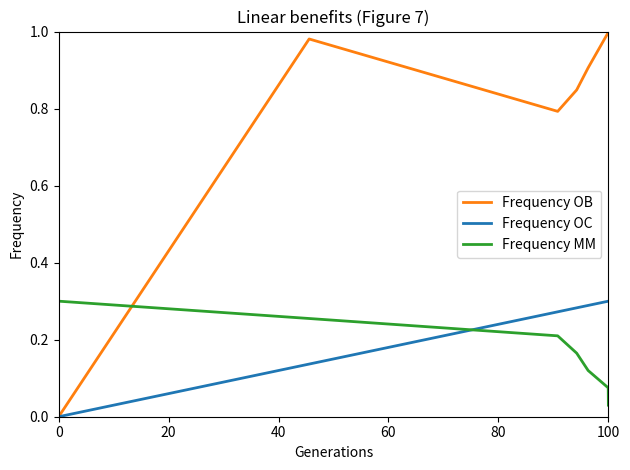

Which series has the widest spread of values?

Frequency OB